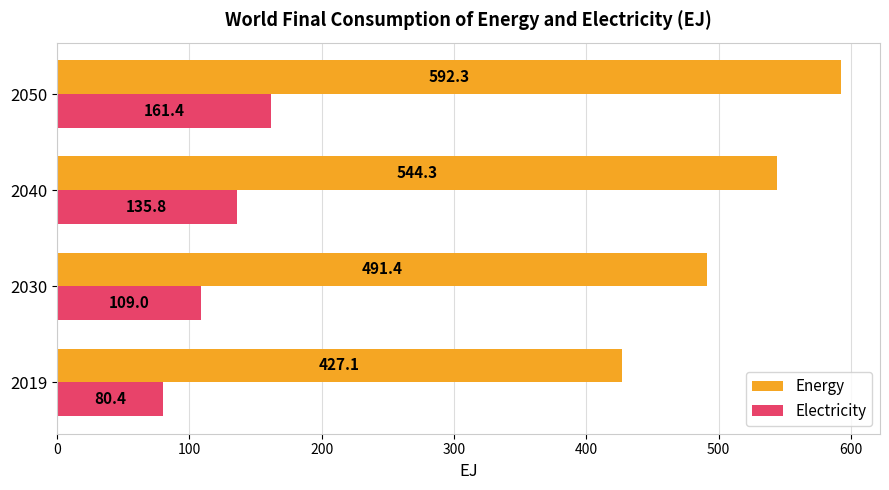

What is the average value of the Electricity series?

121.7